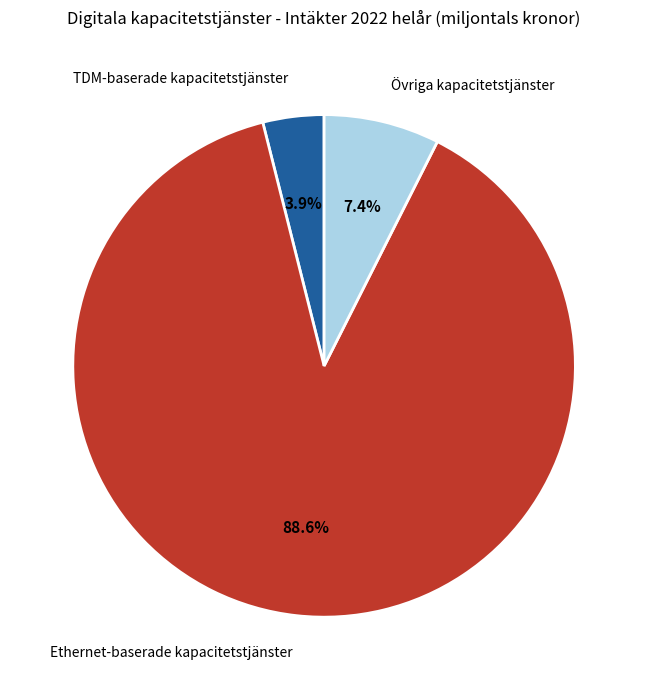

How many segments does this pie chart have?

3